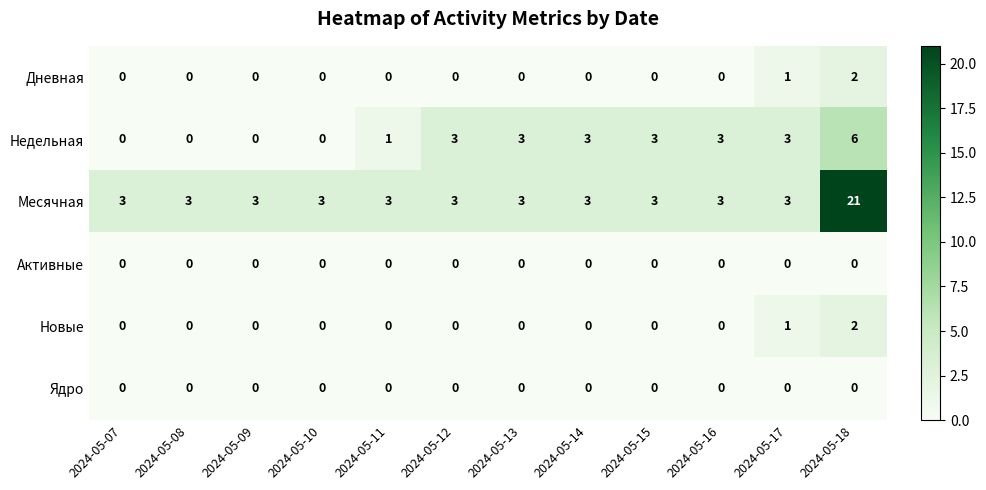

Read the Месячная value at 2024-05-16.

3